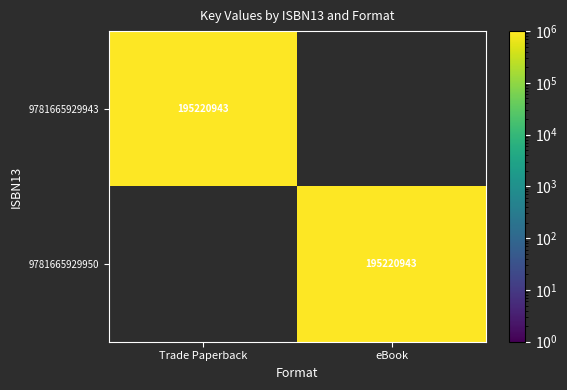

The 9781665929943 series shows 315492960 at Trade Paperback. True or false?

False